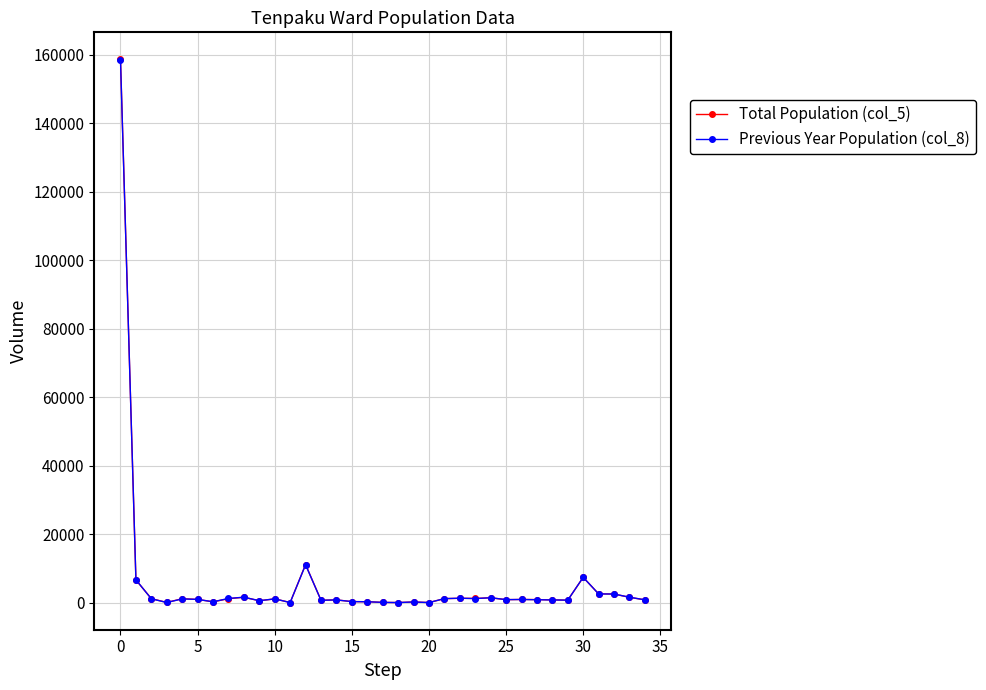

Which series has the widest spread of values?

Total Population (col_5)